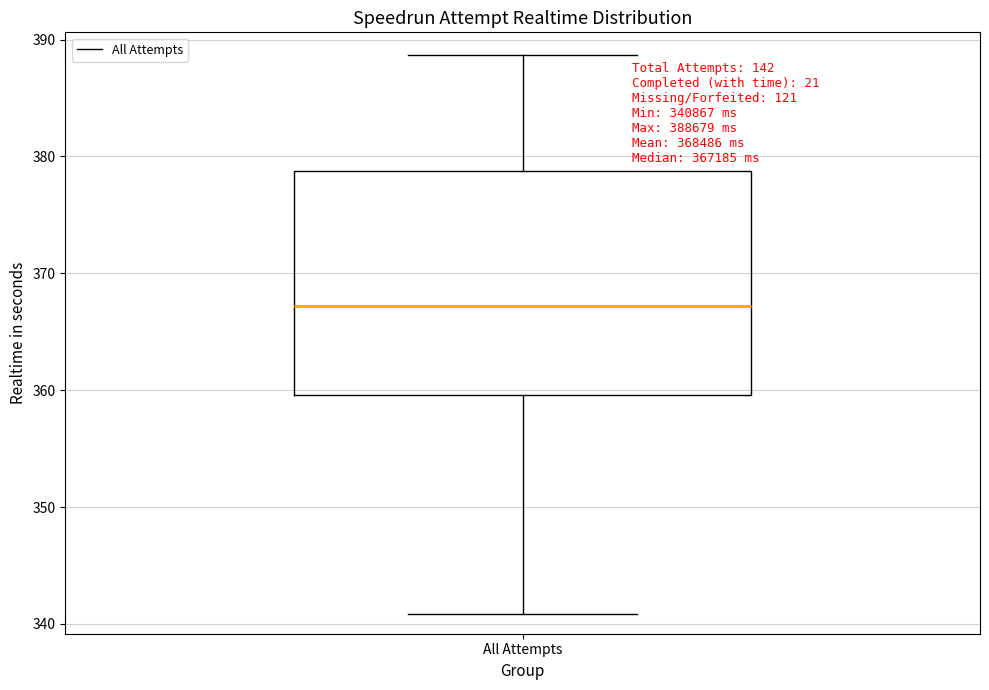

Transcribe this box plot: give where the median line is, the range the box spans, and where the two whiskers end, as read against the y-axis. The values are not printed on the chart, so give them approximately, as read against the axis.

median 367, box 360 to 379, whiskers 341 to 389